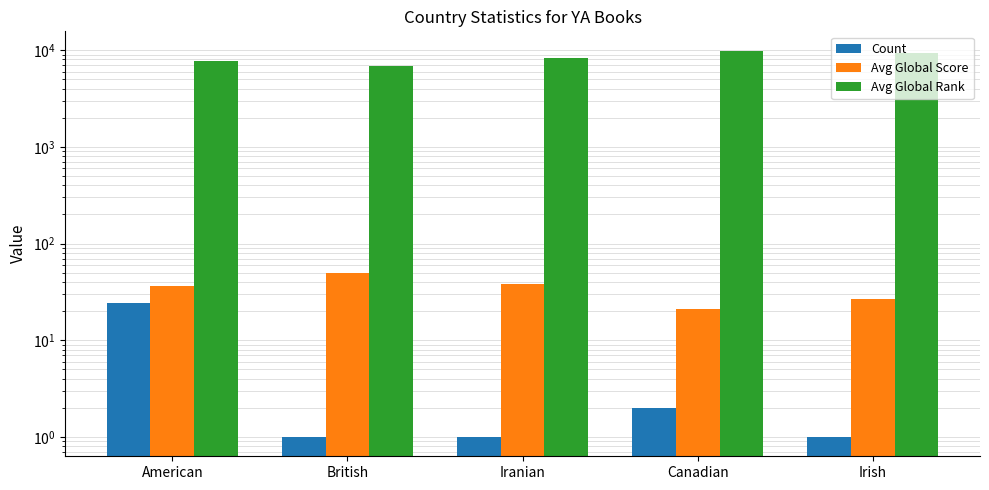

The Avg Global Score series shows 38 at Iranian. True or false?

True